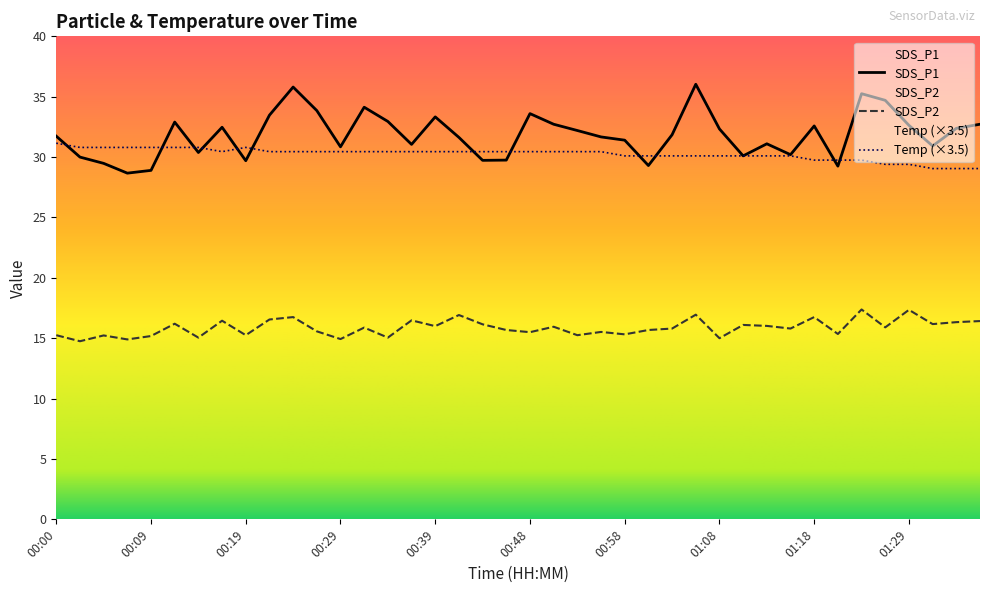

Which series changed the most between 00:09 and 00:34?

SDS_P1